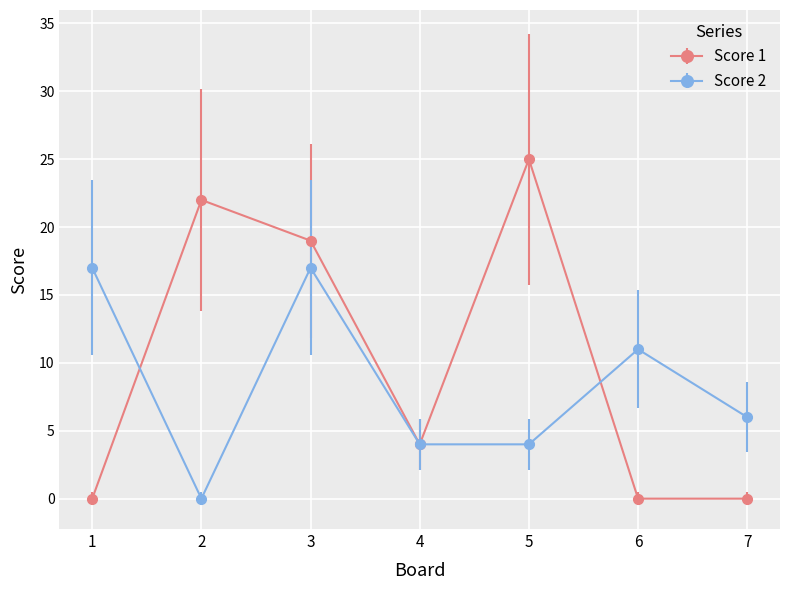

List the series in order of their peak value, highest first.

Score 1, Score 2